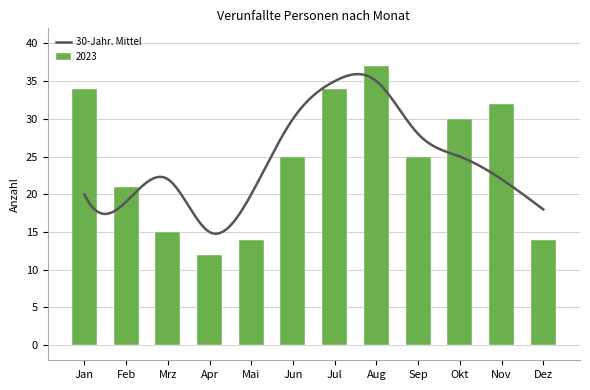

What is the label of the 6th bar from the right?

Jul